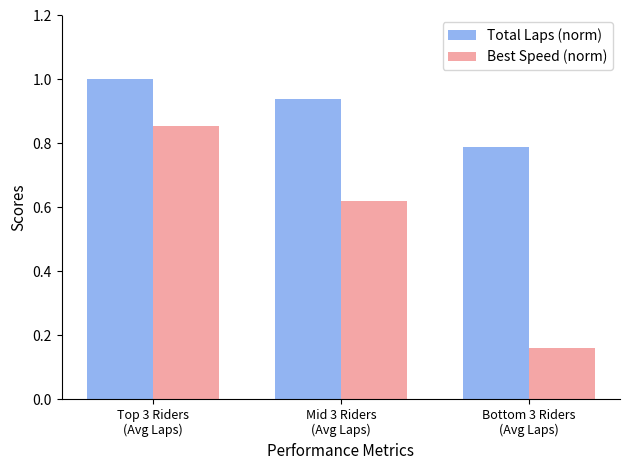

What is the sum of all Best Speed (norm) values?

1.6